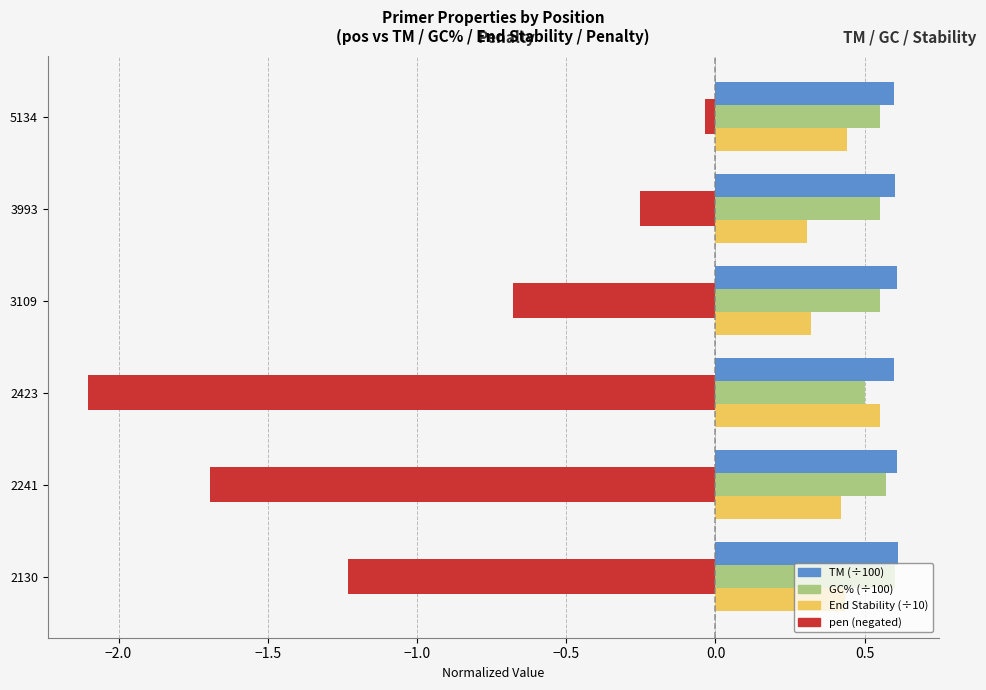

At which category is the sum across all series the highest?

5134